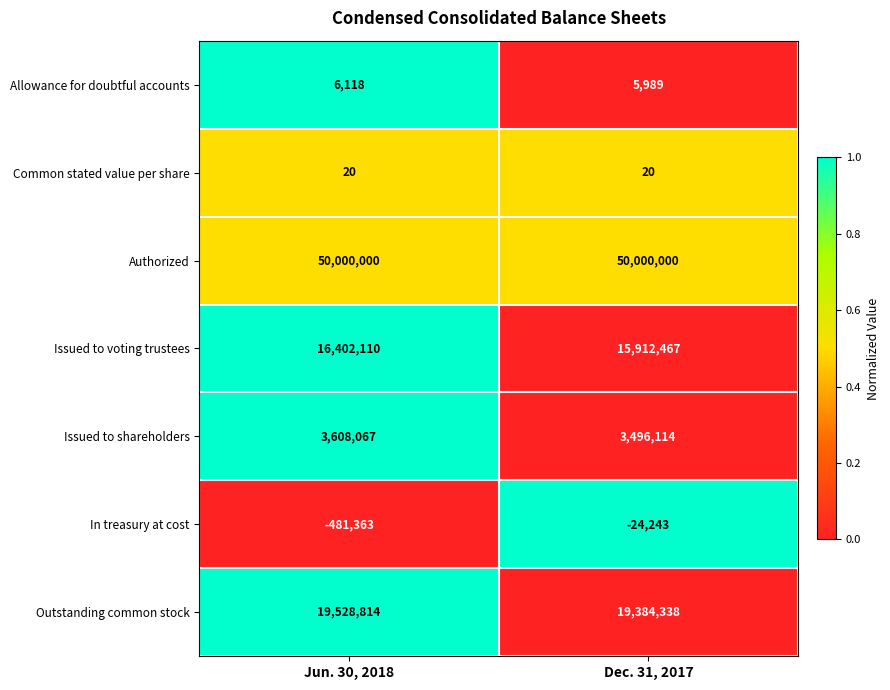

Reading right to left, extract all data points from this chart.

Allowance for doubtful accounts: 5989	6118
Common stated value per share: 20	20
Authorized: 50000000	50000000
Issued to voting trustees: 15912467	16402110
Issued to shareholders: 3496114	3608067
In treasury at cost: -24243	-481363
Outstanding common stock: 19384338	19528814